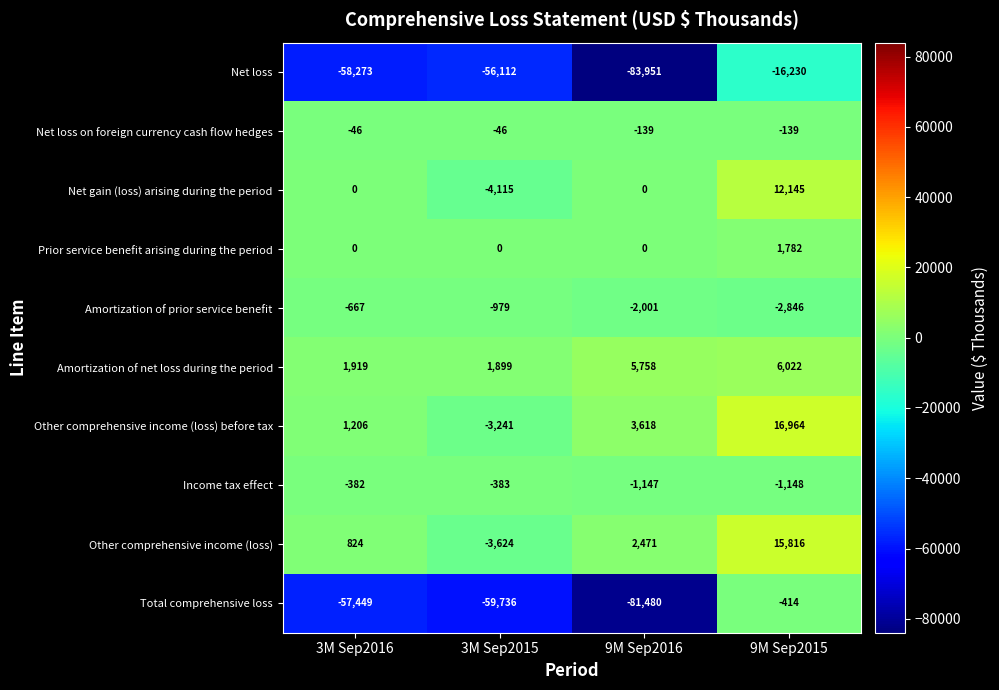

Which series has the largest total across all categories?

Other comprehensive income (loss) before tax